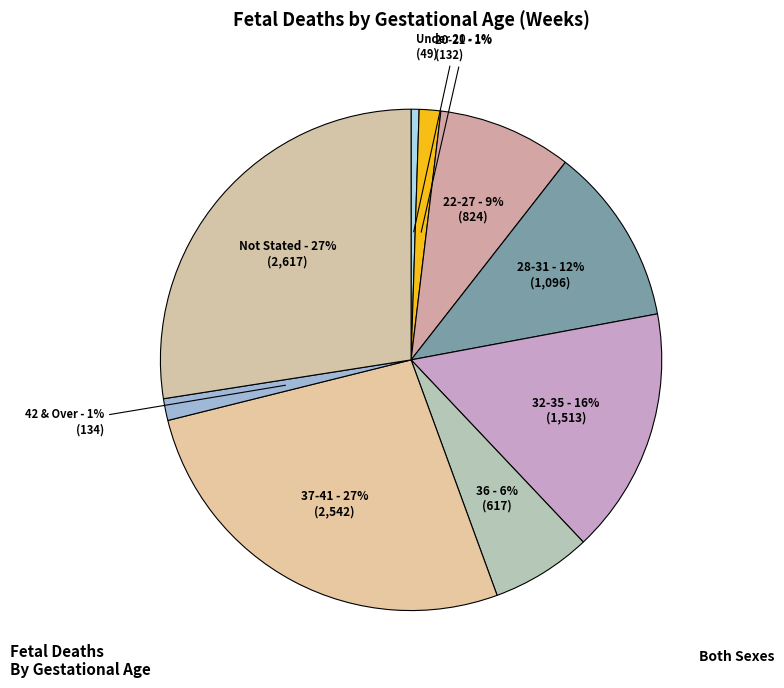

How many slices are in this pie chart?

9